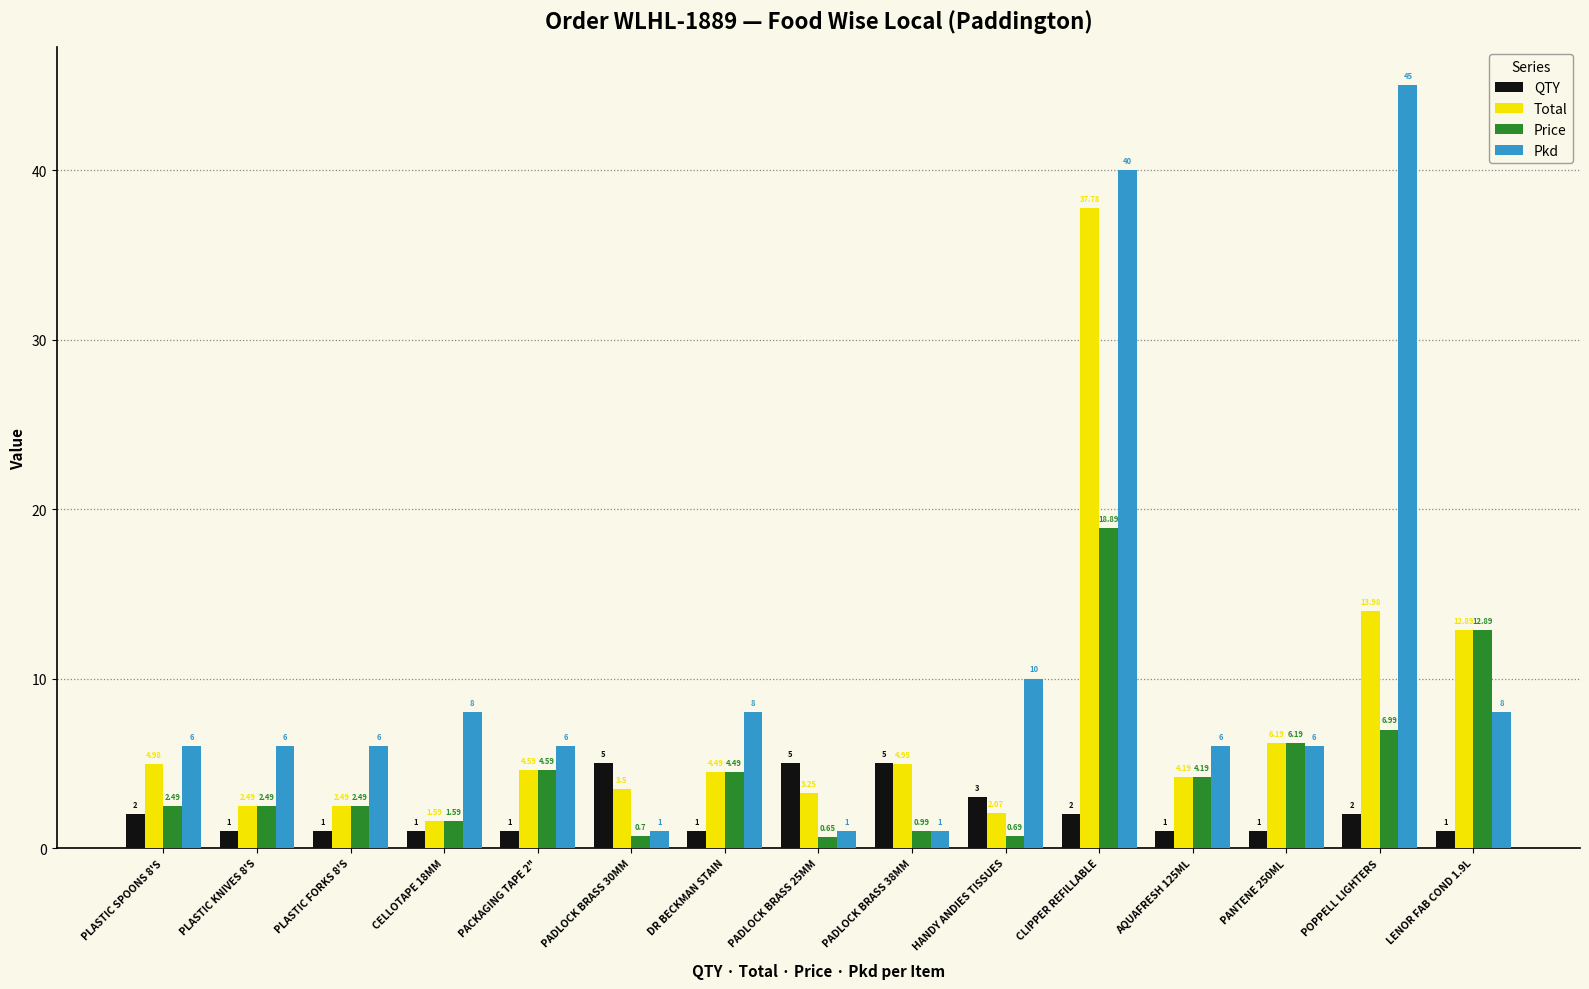

Which series has the largest total across all categories?

Pkd